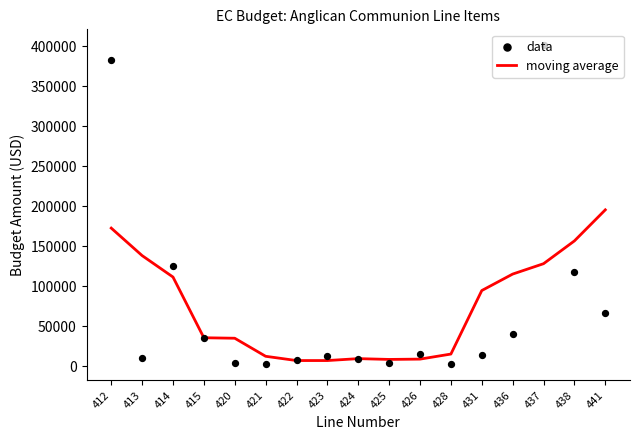

Which series has the largest Y range (max minus min)?

data